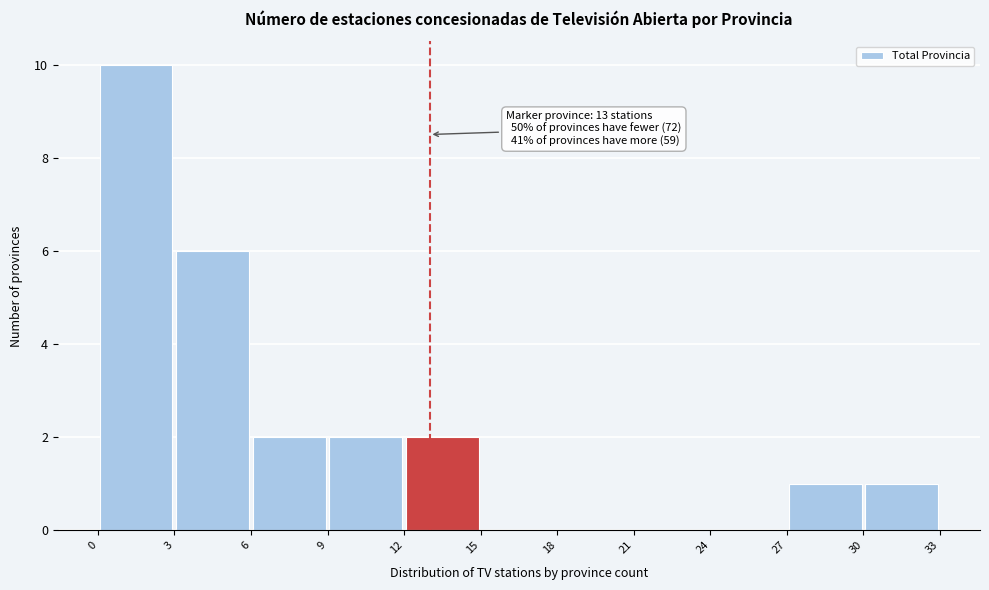

Which range on the x-axis has the tallest bar?

0 to 3